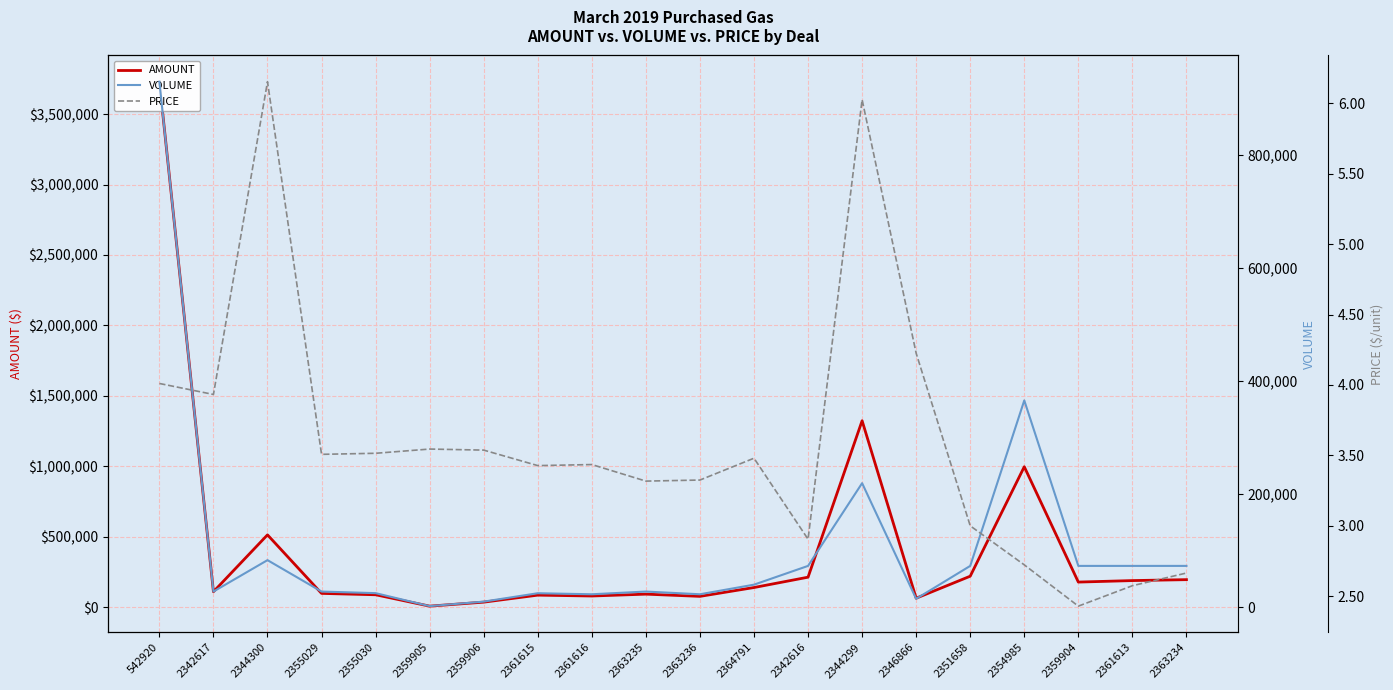

True or false: AMOUNT and VOLUME cross at least once.

False